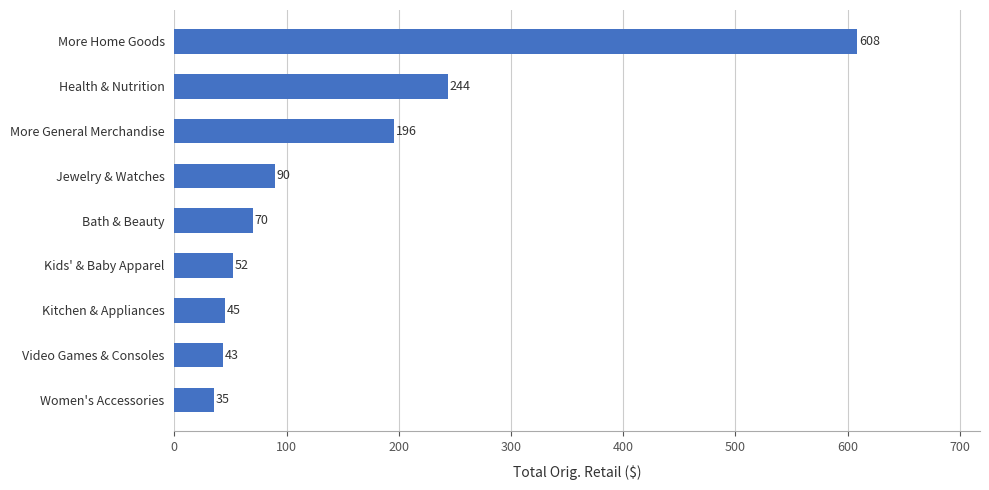

True or false: the data shows 10.6 at Kids' & Baby Apparel.

False